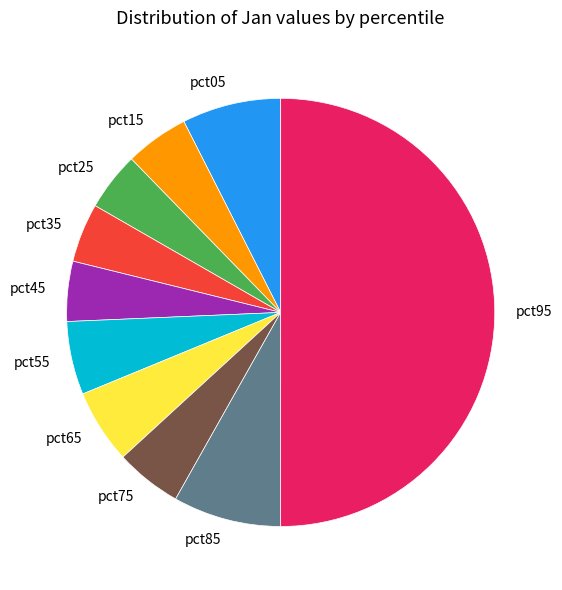

Combined, do pct85 and pct45 account for over 50%?

No